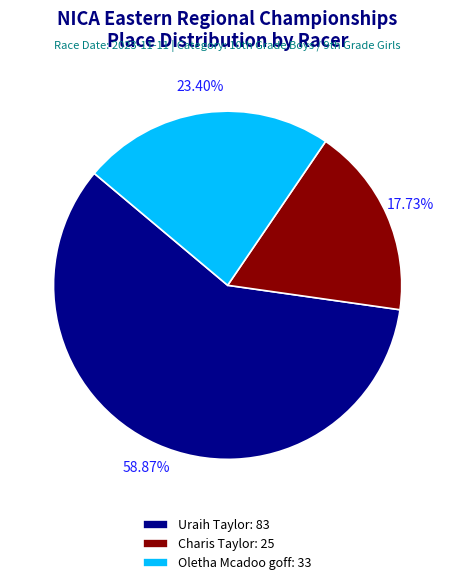

How many slices are in this pie chart?

3